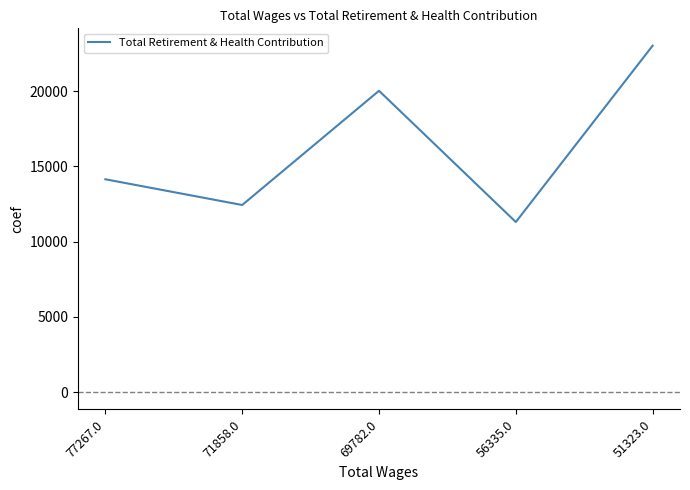

What is the average value?

16189